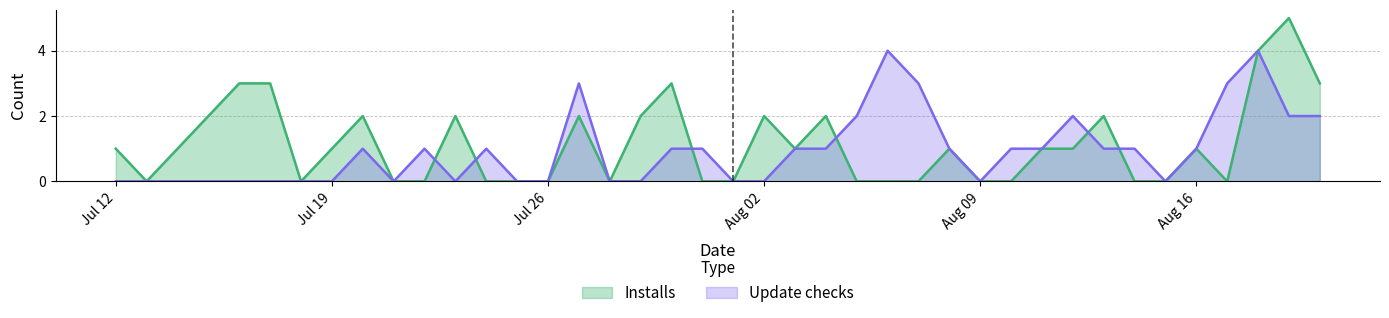

What is the average value of the Update checks series?

1